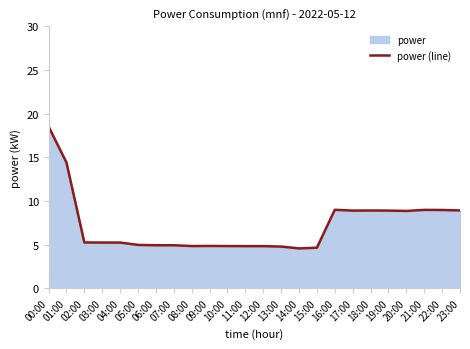

What is the greatest value displayed?

18.5